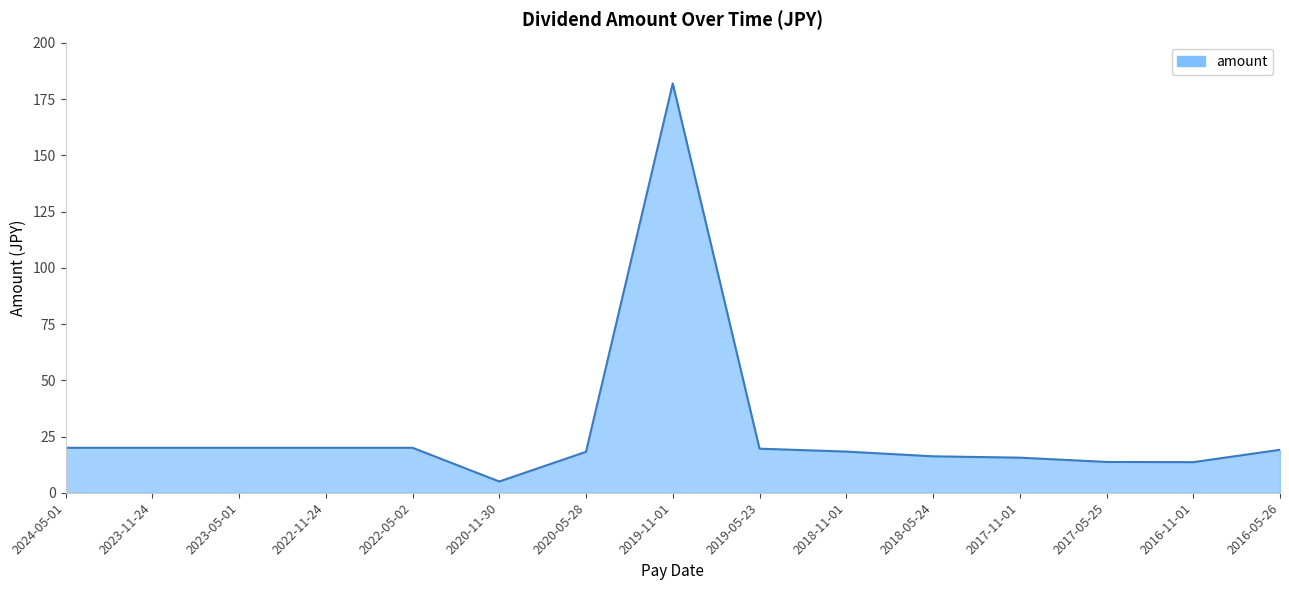

What is the change in value from 2019-11-01 to 2018-11-01?

-163.7